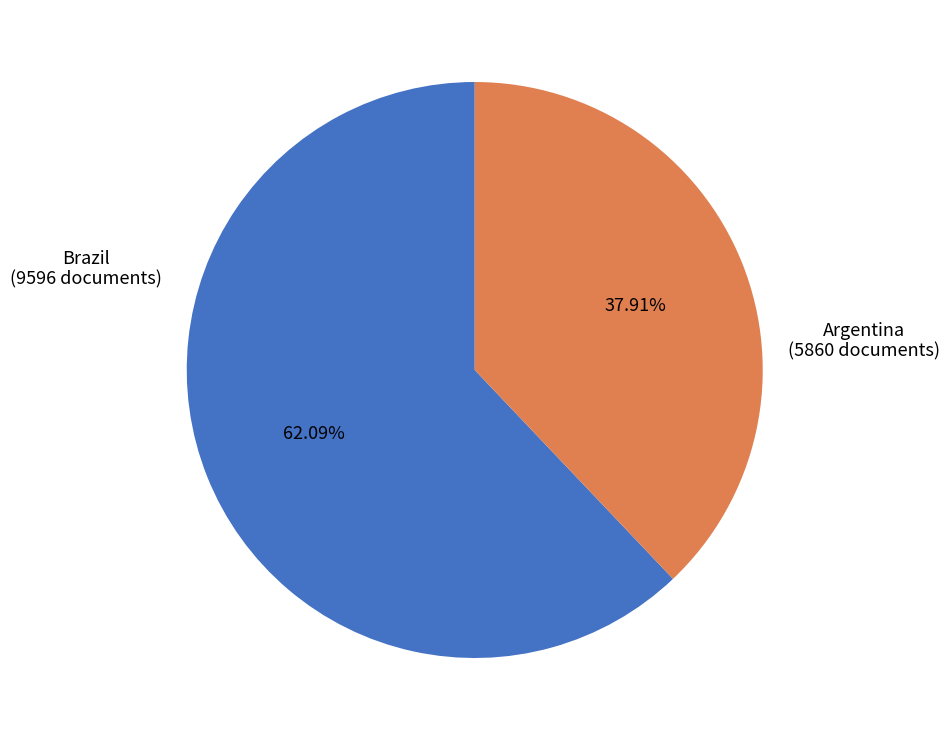

Is there any slice that represents more than half of the pie?

Yes